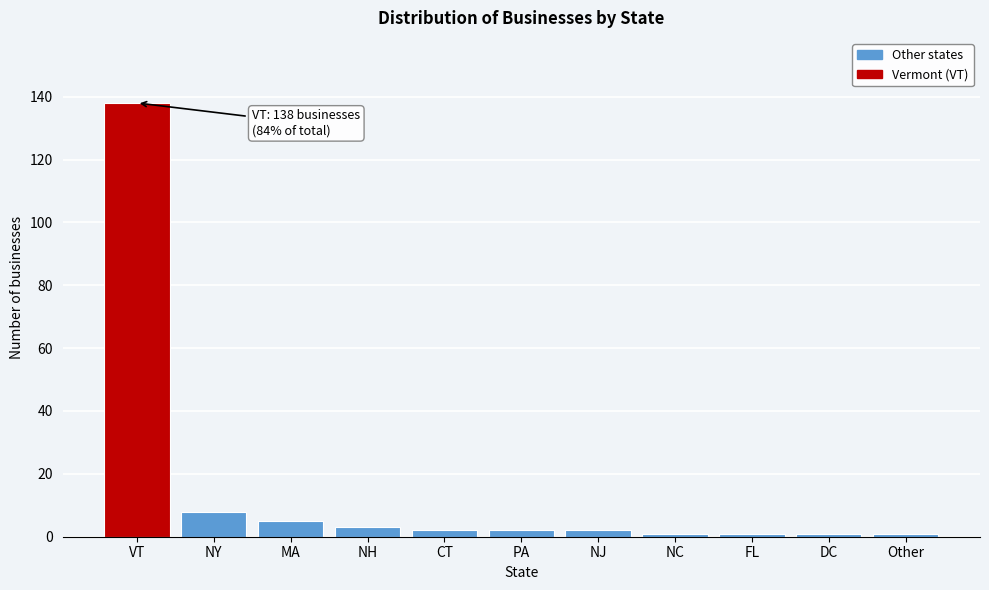

Reading left to right, list all the values displayed in this chart.

138	8	5	3	2	2	2	1	1	1	1